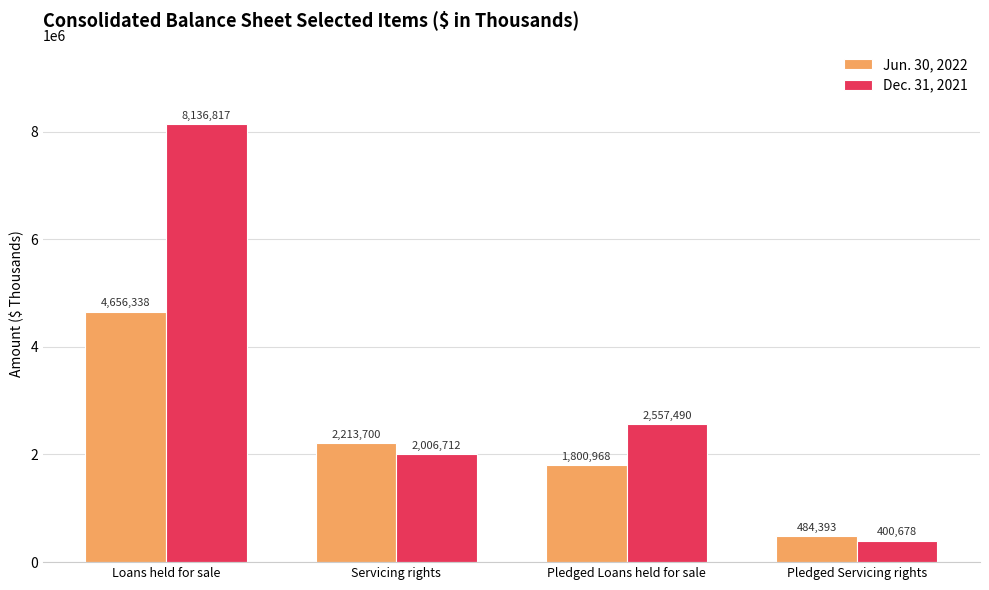

At which category is the sum across all series the highest?

Loans held for sale